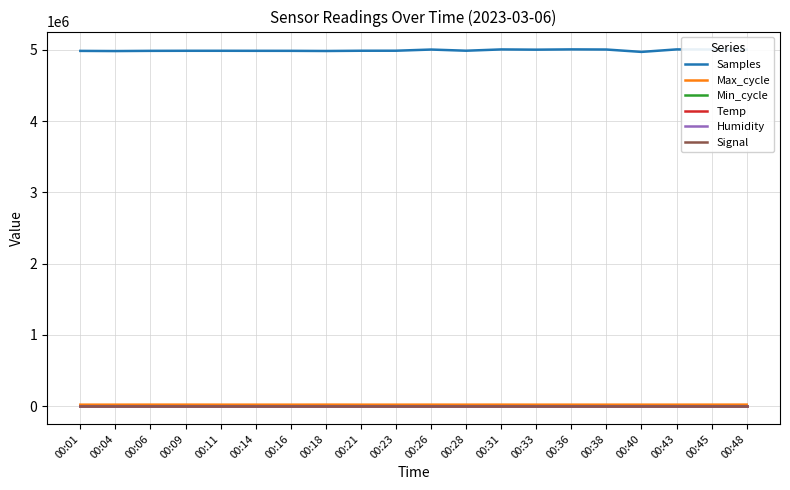

True or false: Min_cycle and Temp cross at least once.

False